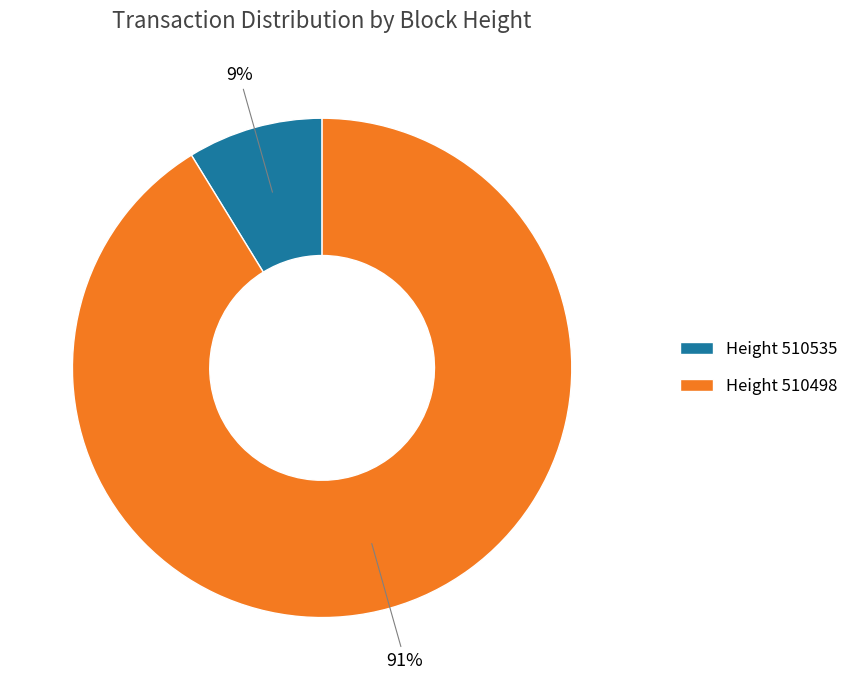

To the nearest percent, what is the difference between the largest and smallest slice percentages?

82%